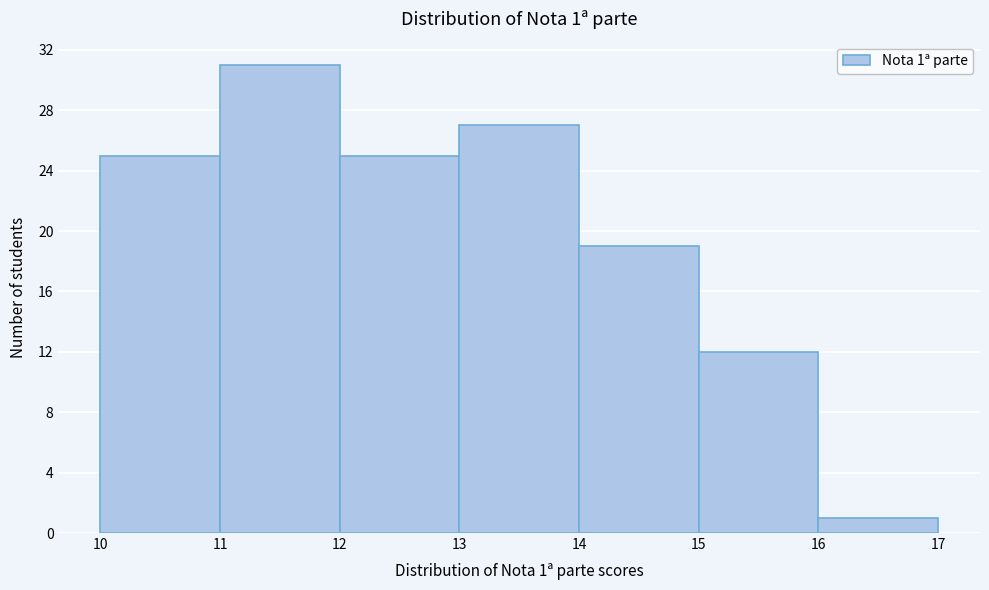

Which range on the x-axis has the tallest bar?

11 to 12